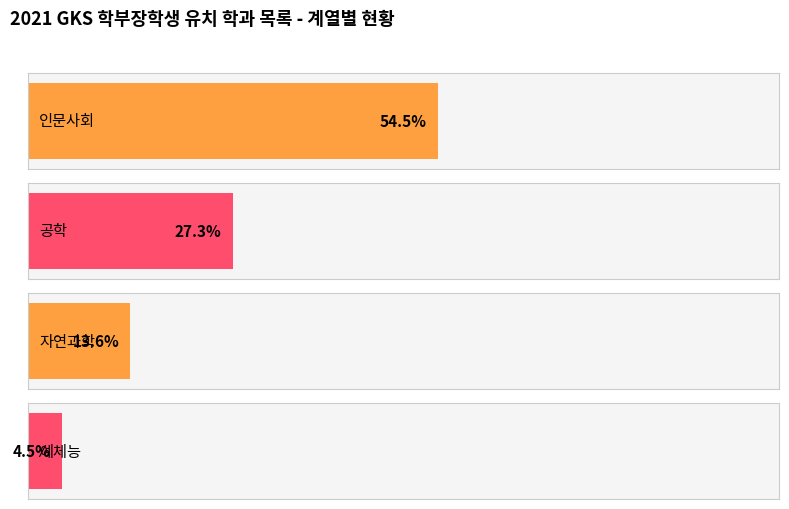

How many values in the 인문사회 series are below 24?

1